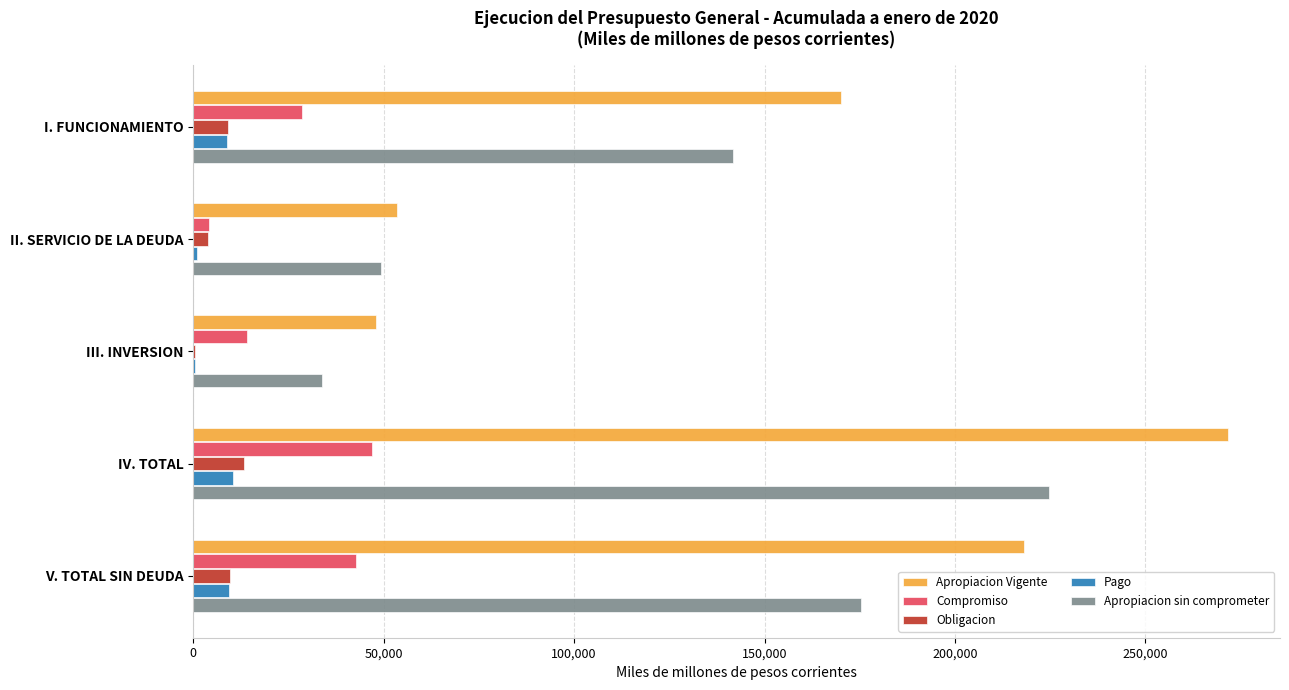

Count the number of data series in this chart.

5